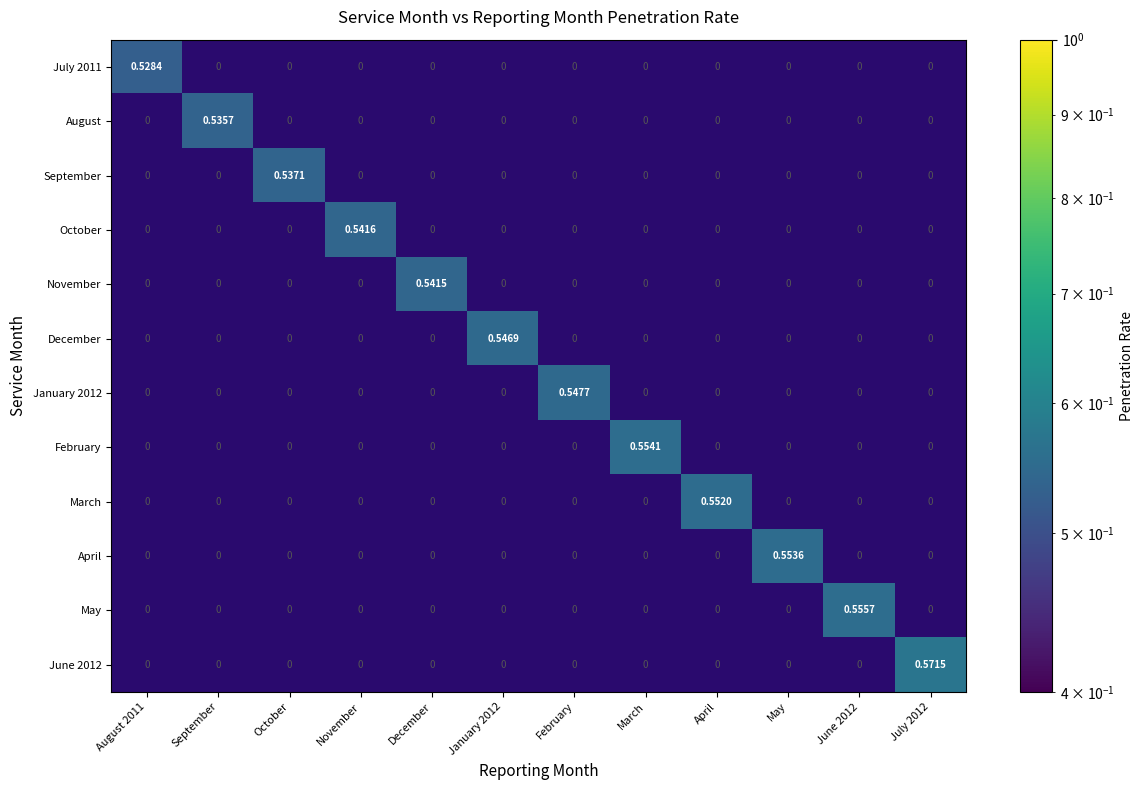

List the series in order of their peak value, highest first.

June 2012, May, February, April, March, January 2012, December, October, November, September, August, July 2011